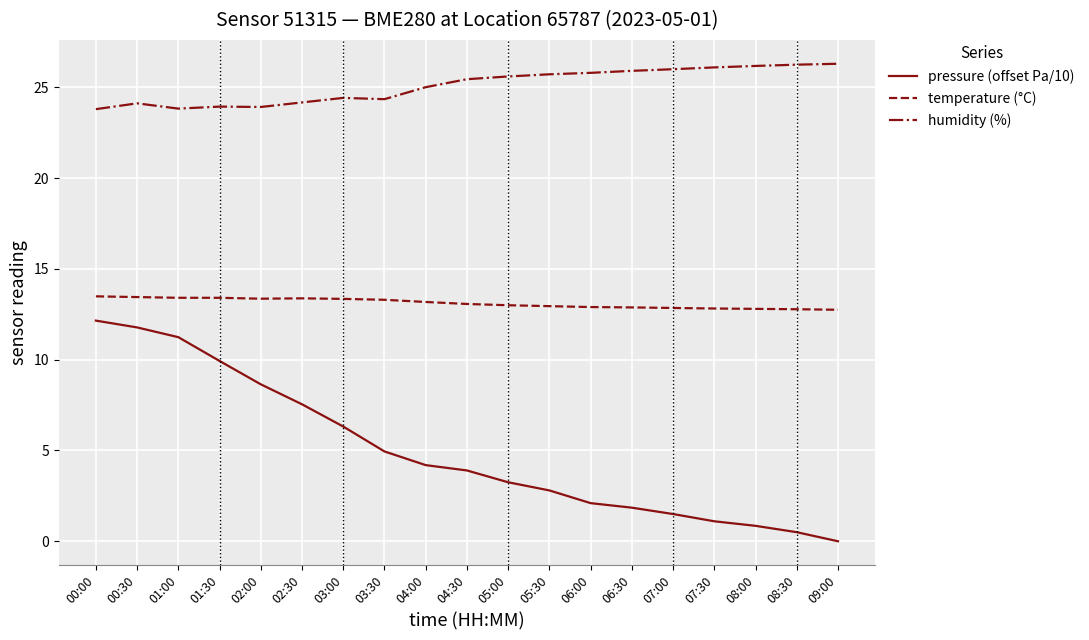

What is the highest value of the temperature (°C) series?

13.5